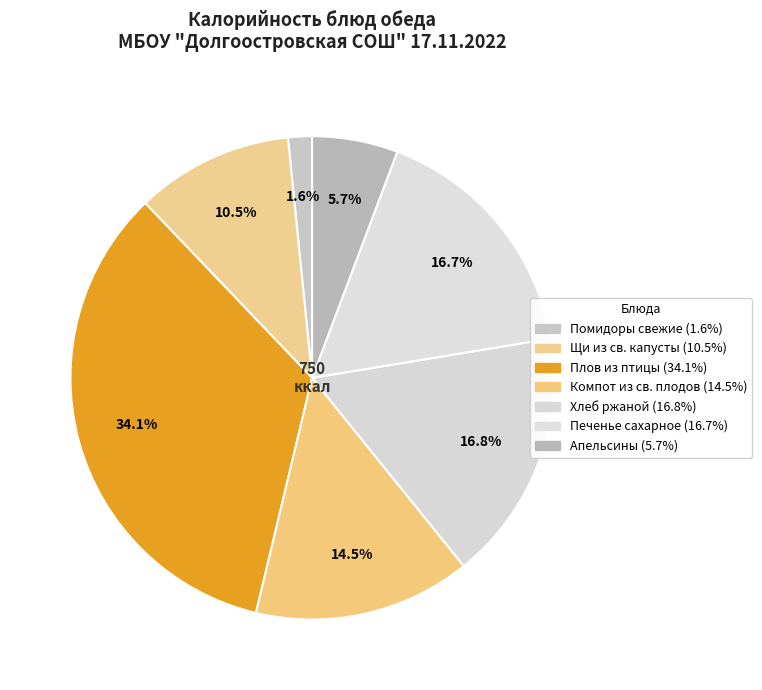

Count the number of slices in the pie.

7